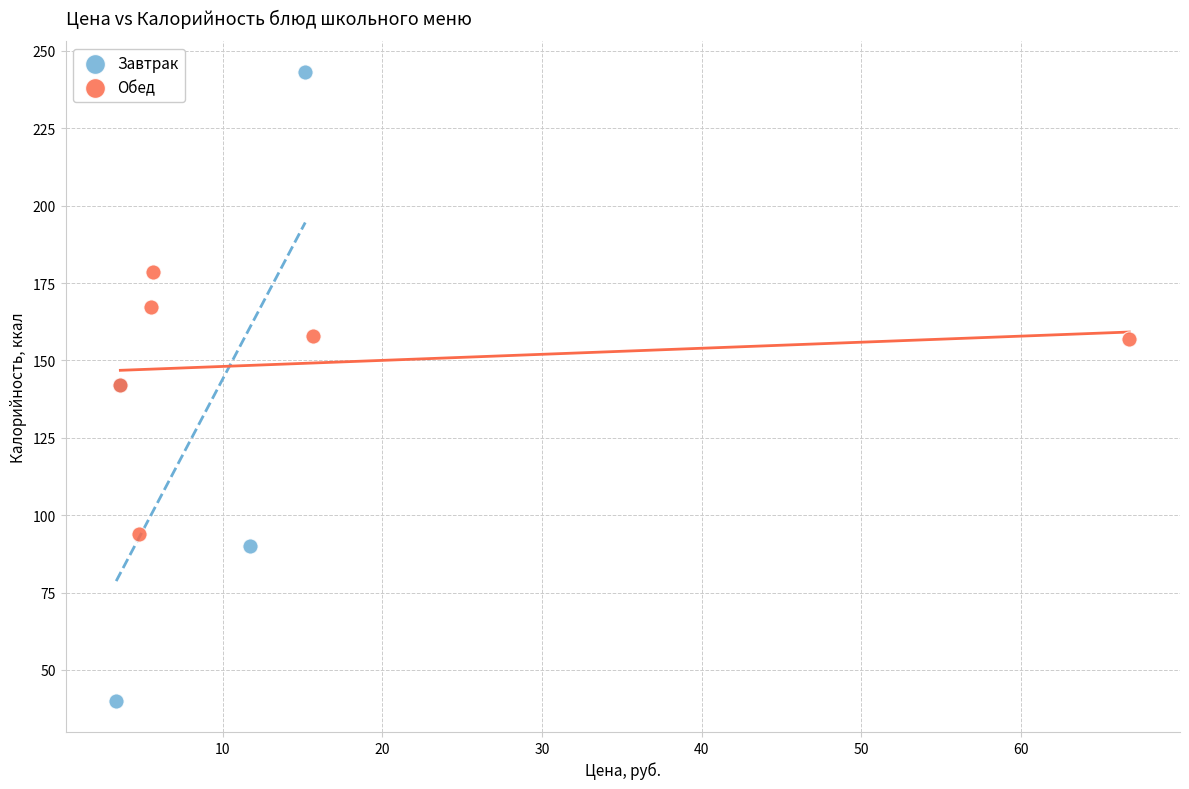

Which series contains the lowest Y value?

Завтрак